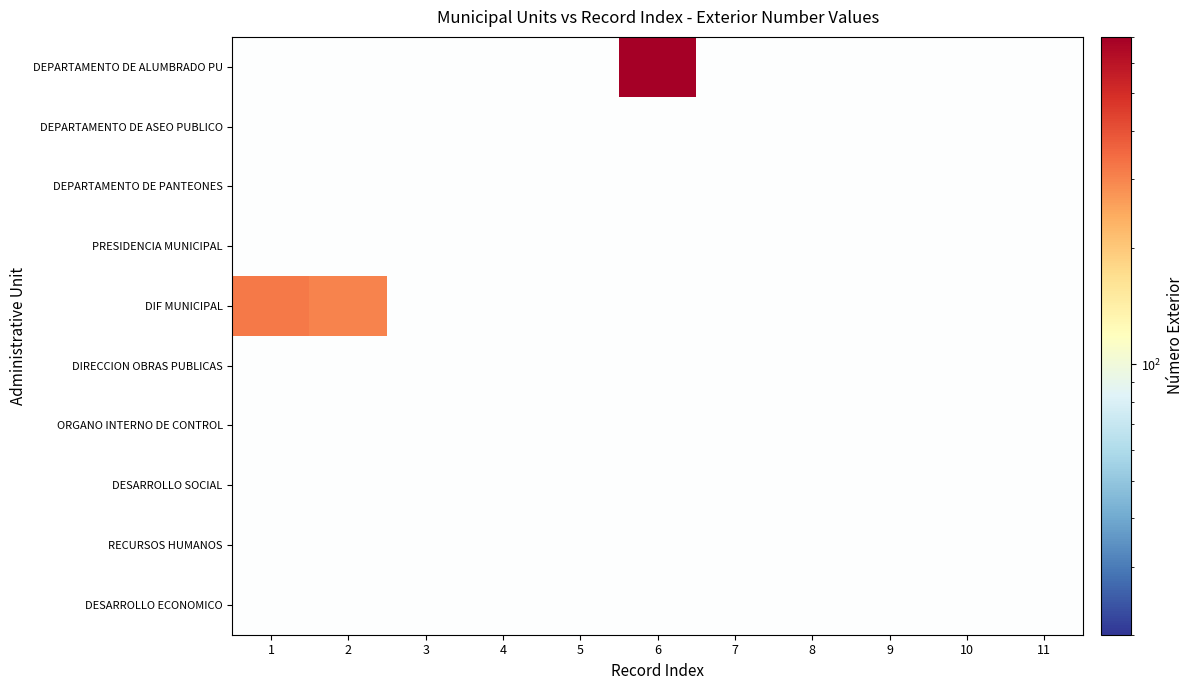

Count the number of categories in the chart.

11